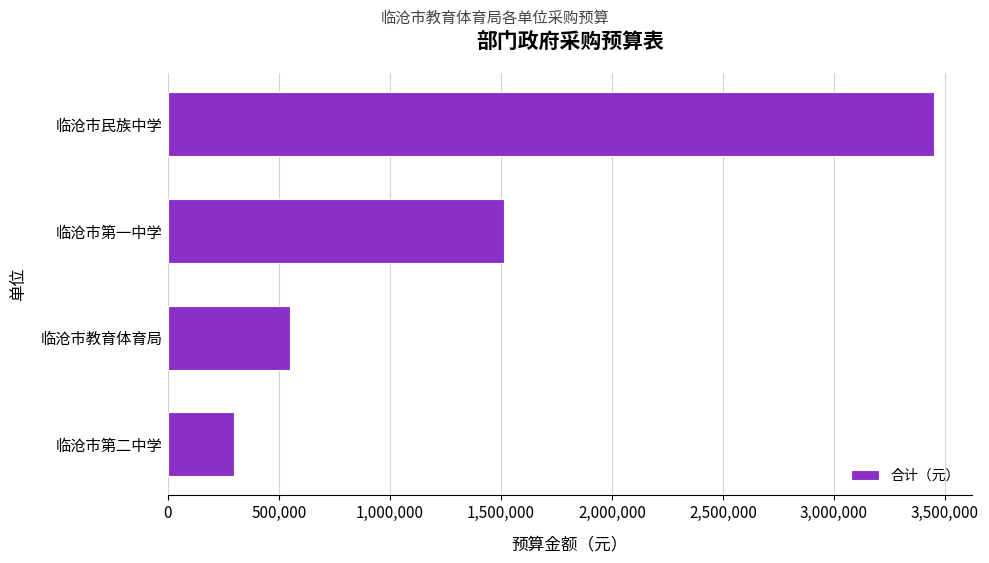

Rank the categories by value from highest to lowest.

临沧市民族中学, 临沧市第一中学, 临沧市教育体育局, 临沧市第二中学